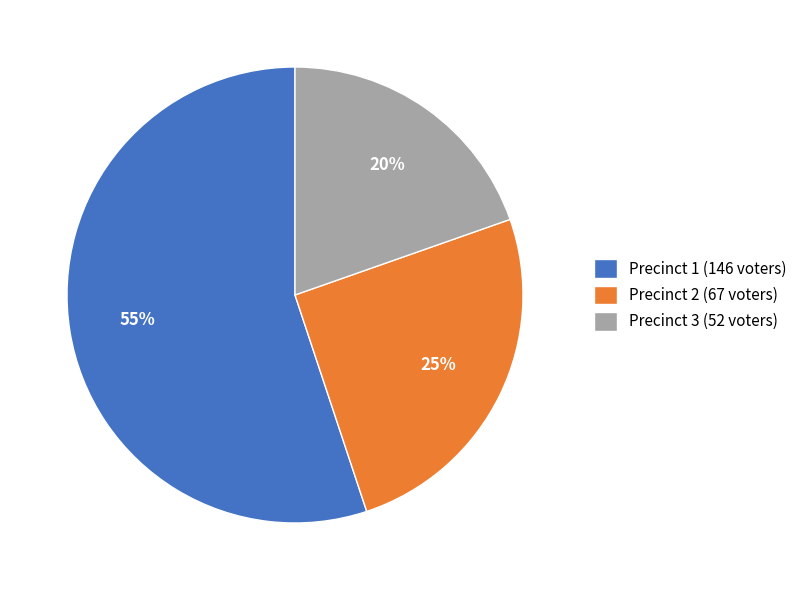

Is it true that Precinct 3 is 29% of the pie?

False